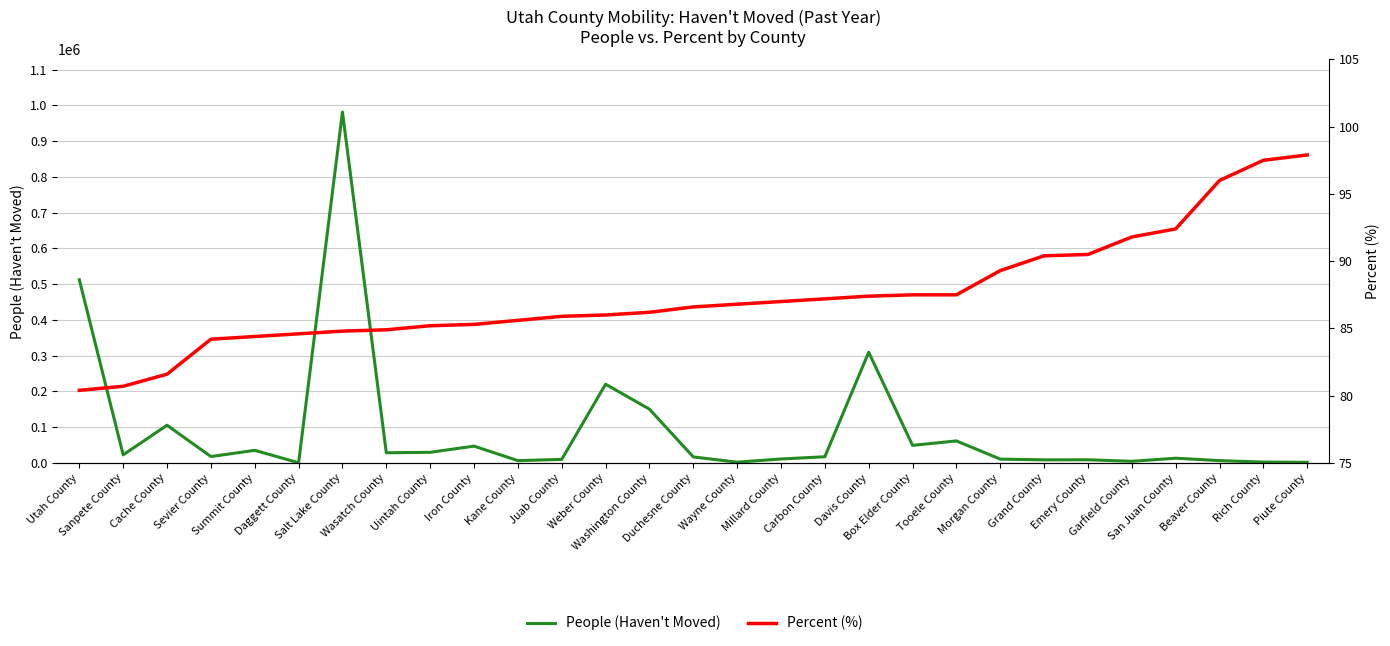

True or false: Percent (%) has more than 0 points higher than both neighbors.

False